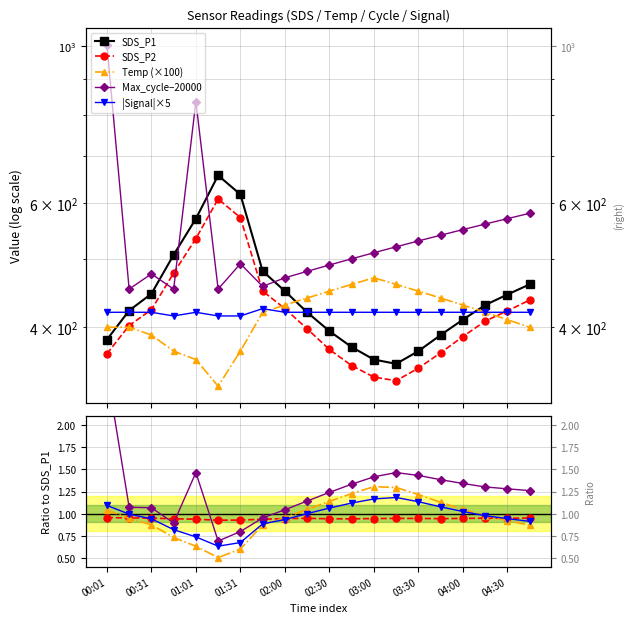

How many interior local valleys does the SDS_P2 series have?

1